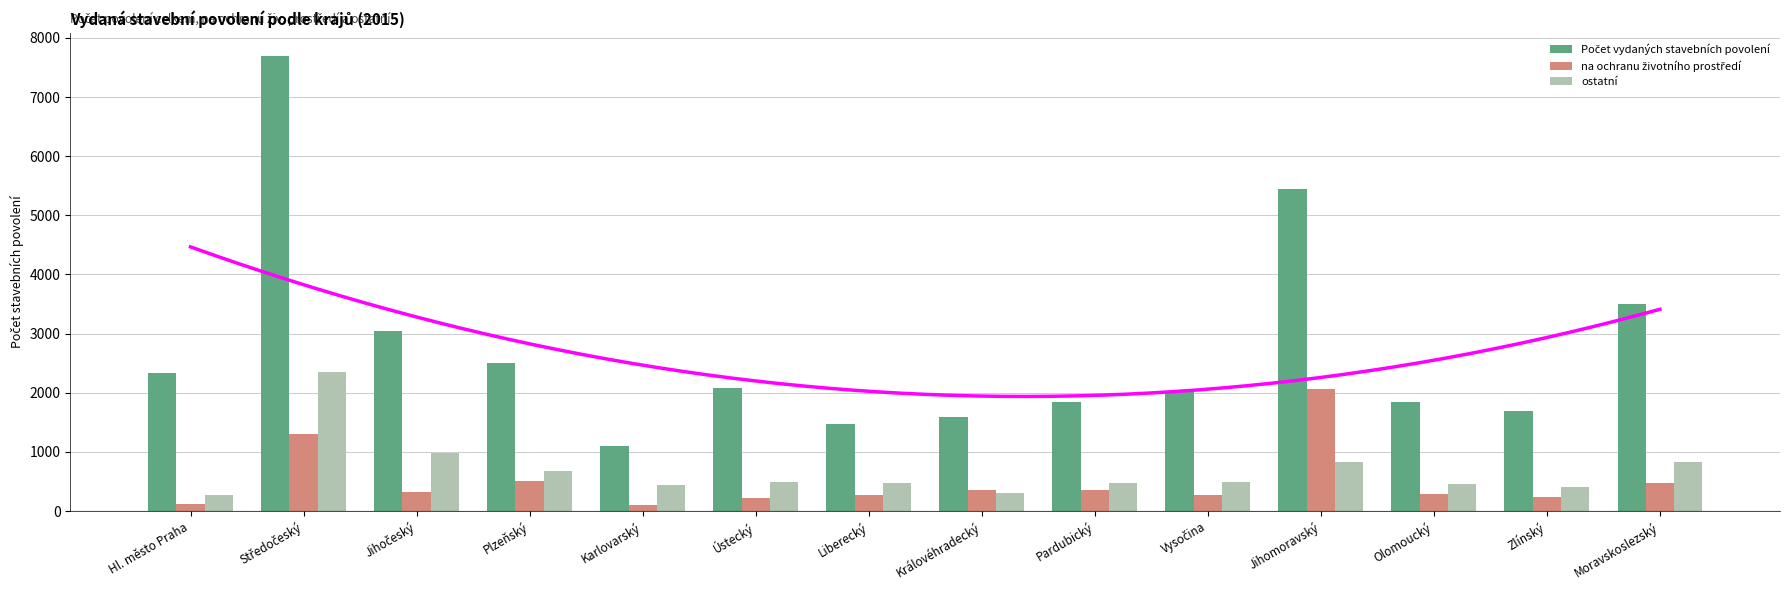

True or false: ostatní has a value of 1005 at Plzeňský.

False